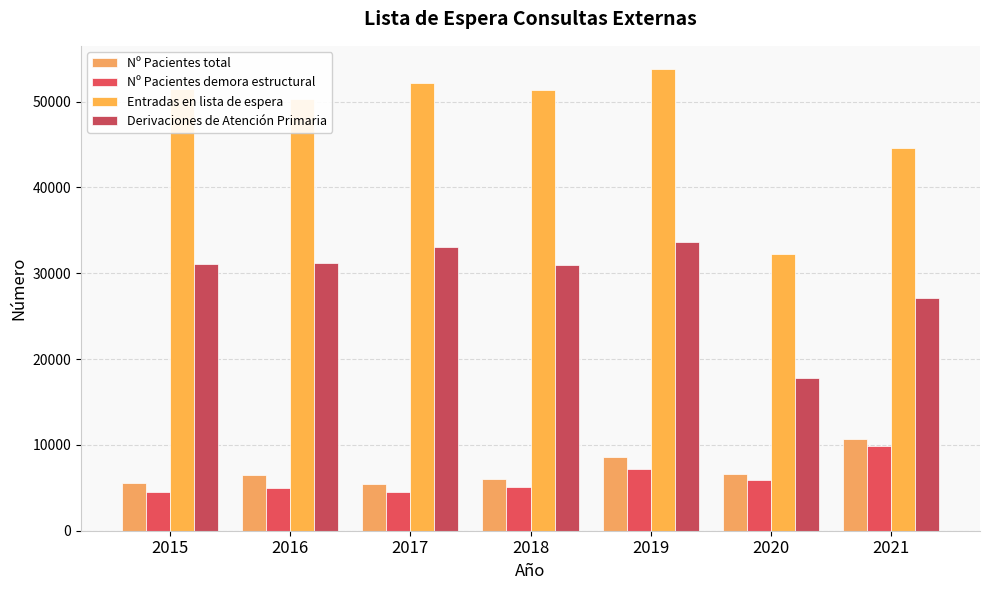

What is the difference between the Derivaciones de Atención Primaria values at 2020 and 2017?

15308